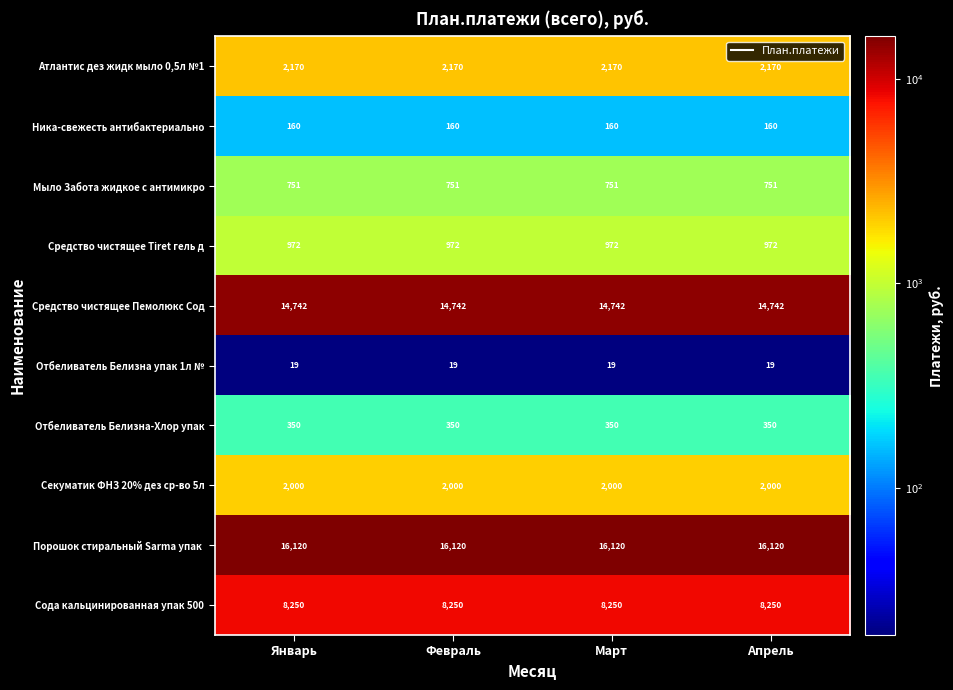

What is the spread (max minus min) of values at Март?

16101